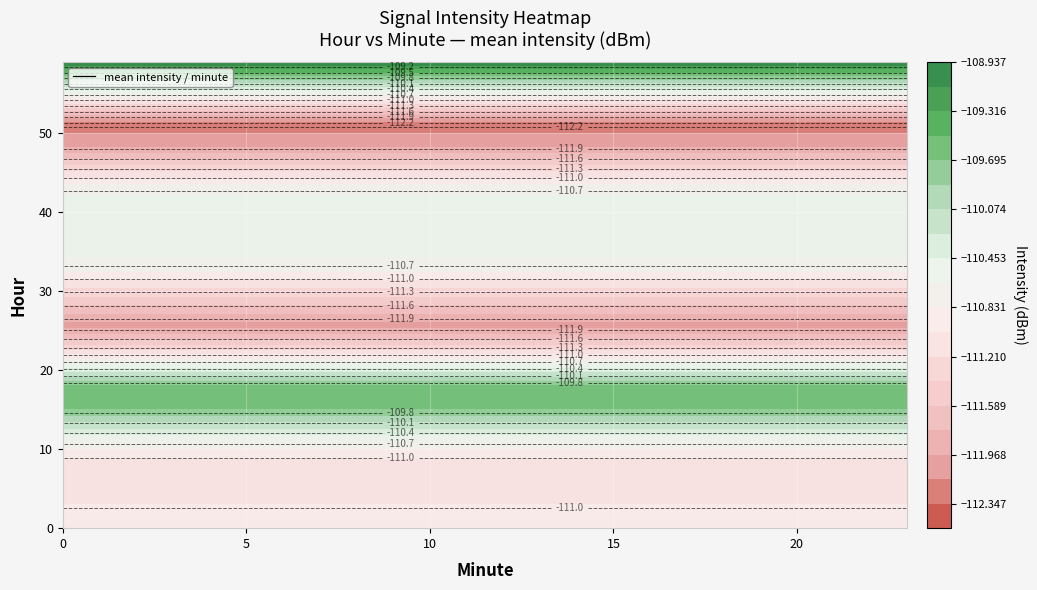

At which label is 0 closest to -111?

1